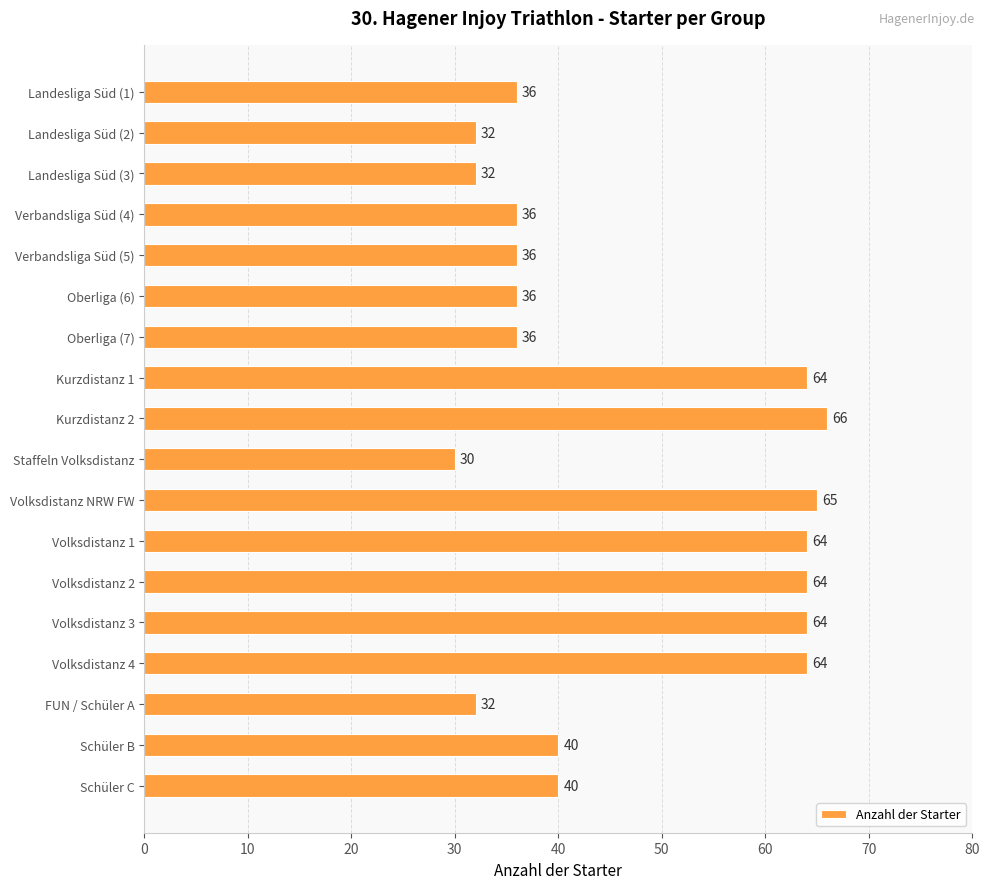

What is the approximate value at Schüler B, to the nearest 10?

40